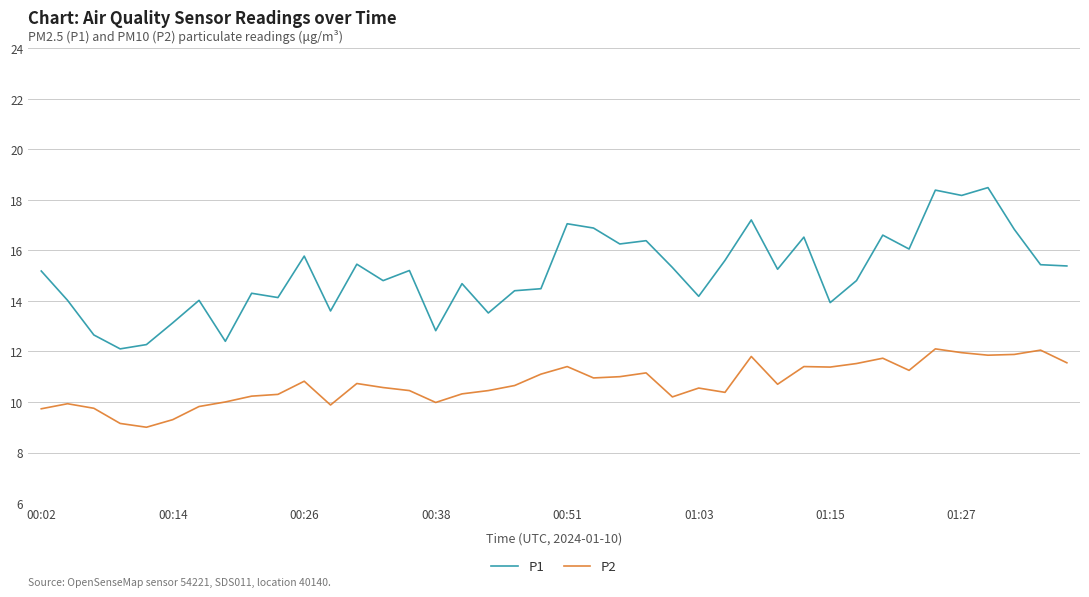

What is the minimum value shown in the chart?

9.0